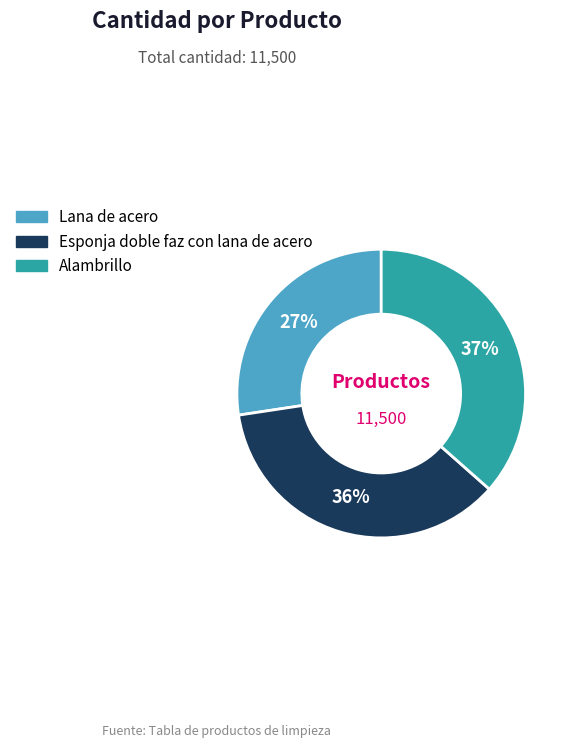

What percentage is the Lana de acero slice, to the nearest percent?

27%